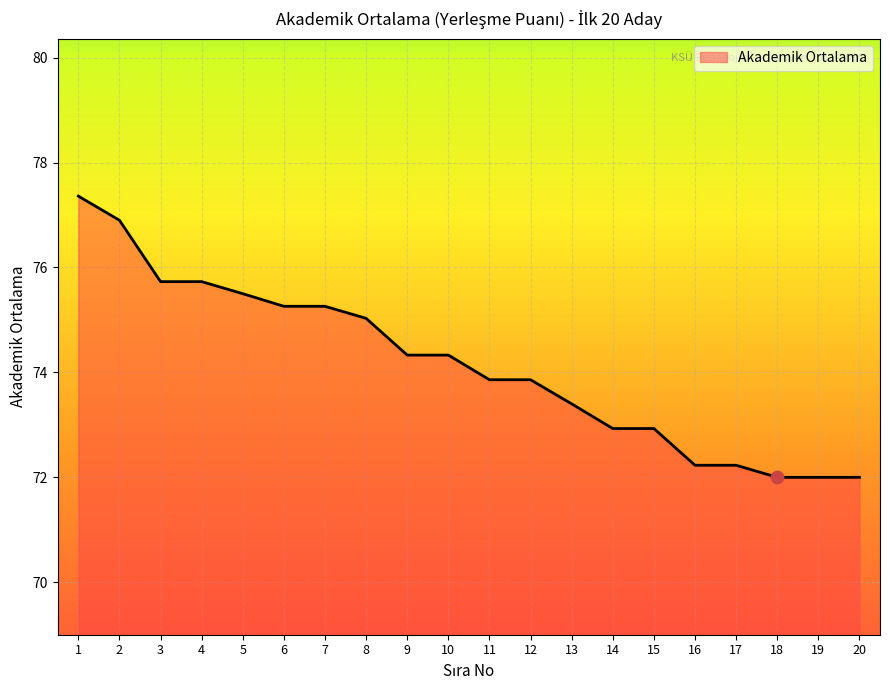

What is the change in value from 4 to 5?

-0.2